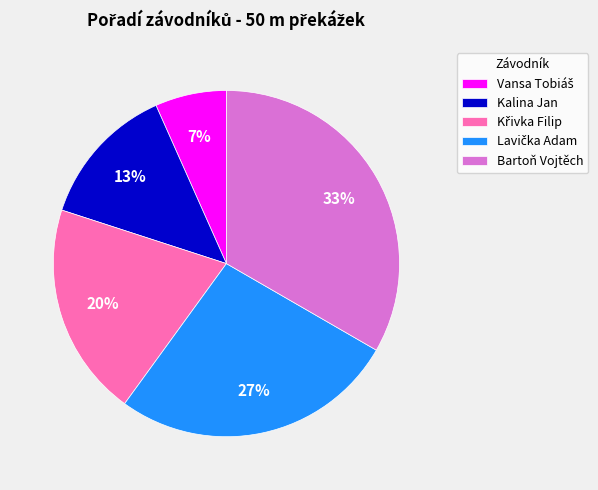

How many segments does this pie chart have?

5